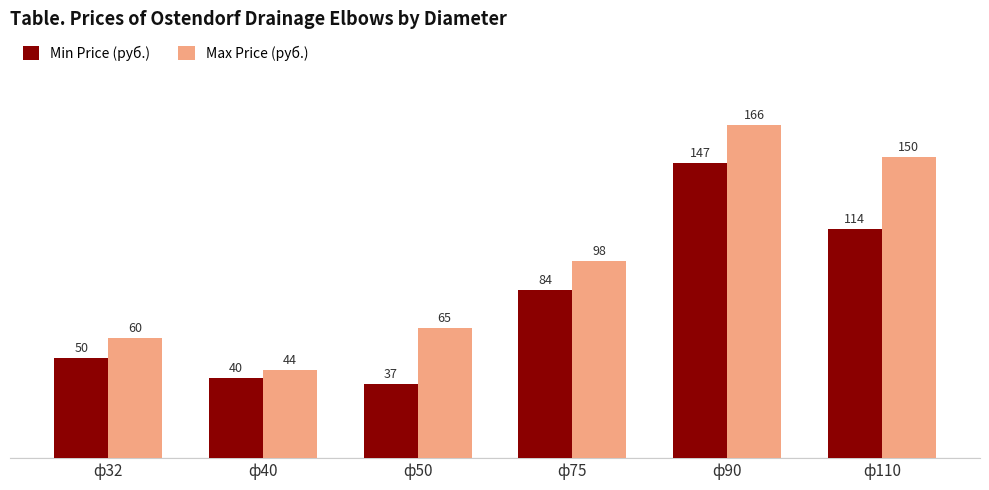

Reading left to right, list all the values displayed in this chart.

Min Price (руб.): 50	40	37	84	147	114
Max Price (руб.): 60	44	65	98	166	150